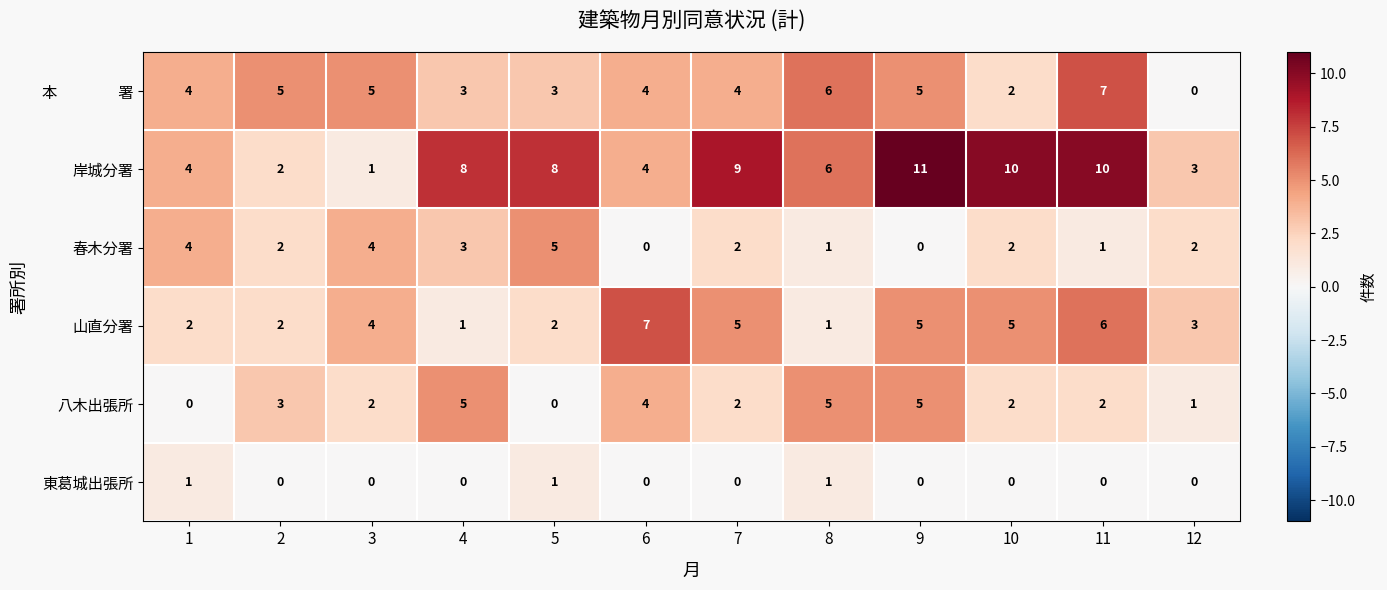

At how many categories does at least one series exceed 0?

12